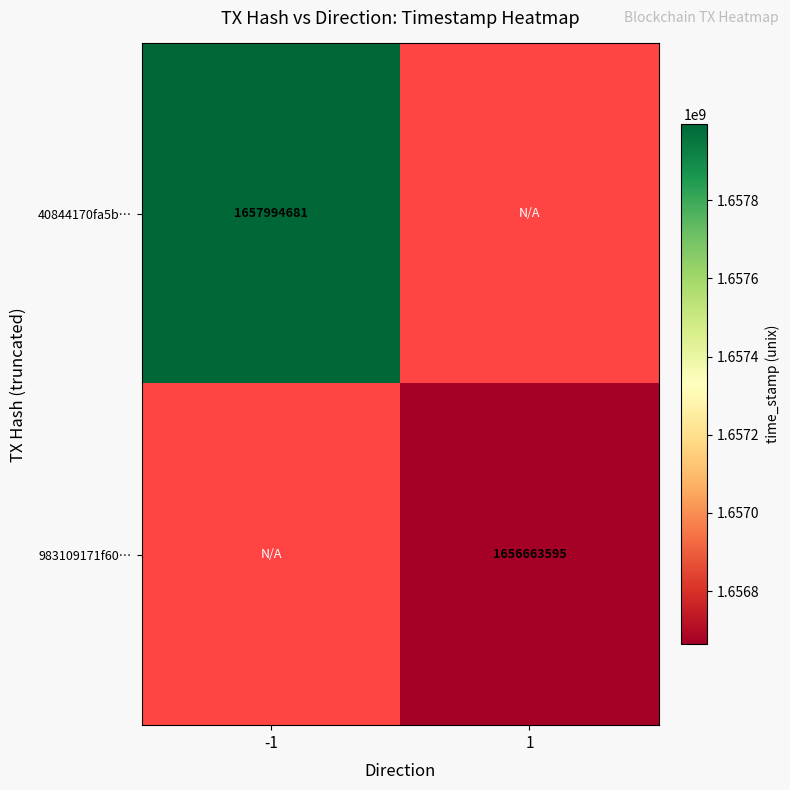

Is the value of 983109171f60… at 1 greater than the value of 40844170fa5b… at -1?

No